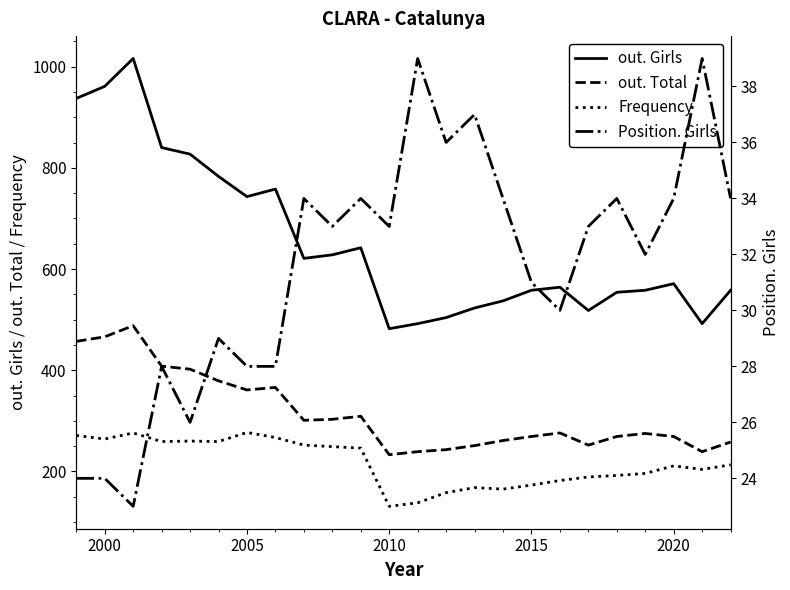

True or false: out. Total has a value of 262 at 2005.

False